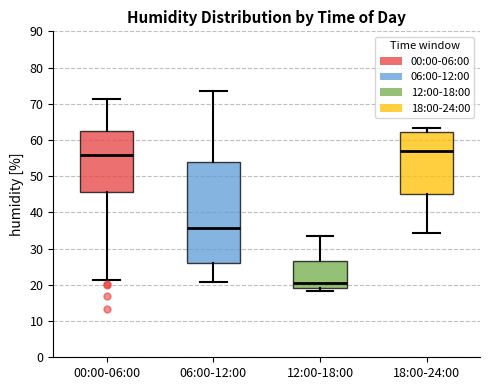

Reading left to right, read every box against the y-axis: the position of its median line, the range the box covers, and the ends of its whiskers. The values are not printed on the chart, so give them approximately, as read against the axis.

00:00-06:00: median 56, box 46 to 63, whiskers 21 to 71
06:00-12:00: median 36, box 26 to 54, whiskers 21 to 73
12:00-18:00: median 21, box 19 to 27, whiskers 18 to 34
18:00-24:00: median 57, box 45 to 62, whiskers 34 to 63